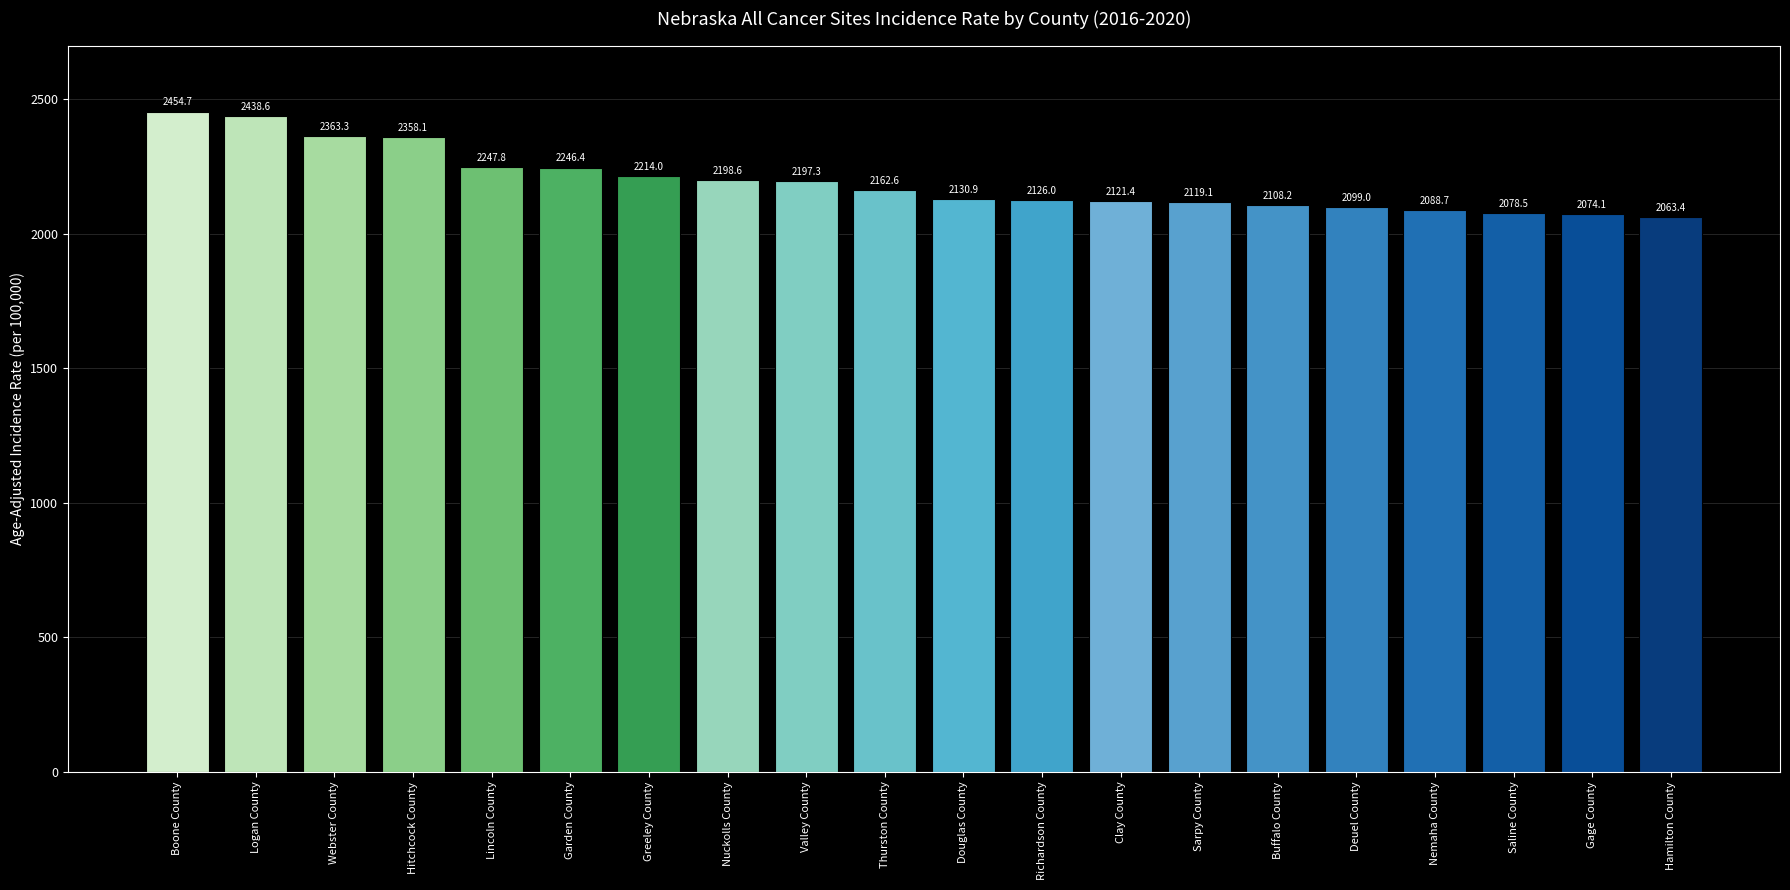

What is the minimum value shown in the chart?

2063.4